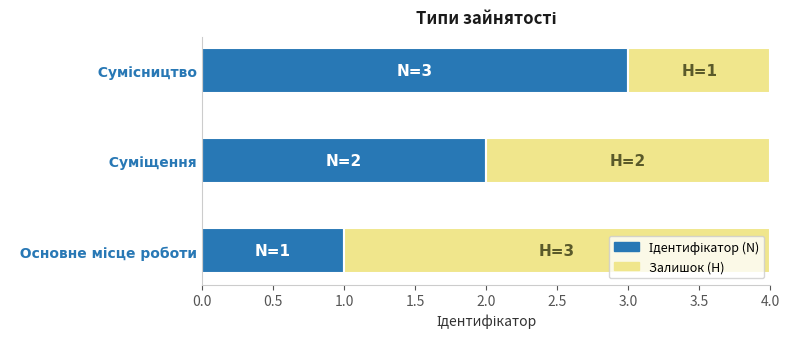

Rank the categories by value from lowest to highest.

Основне місце роботи, Суміщення, Сумісництво